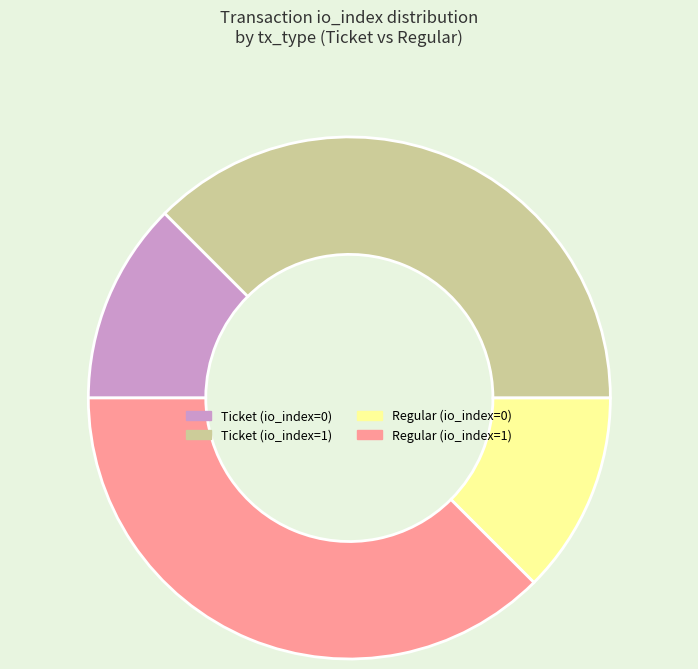

Count the number of slices in the pie.

4